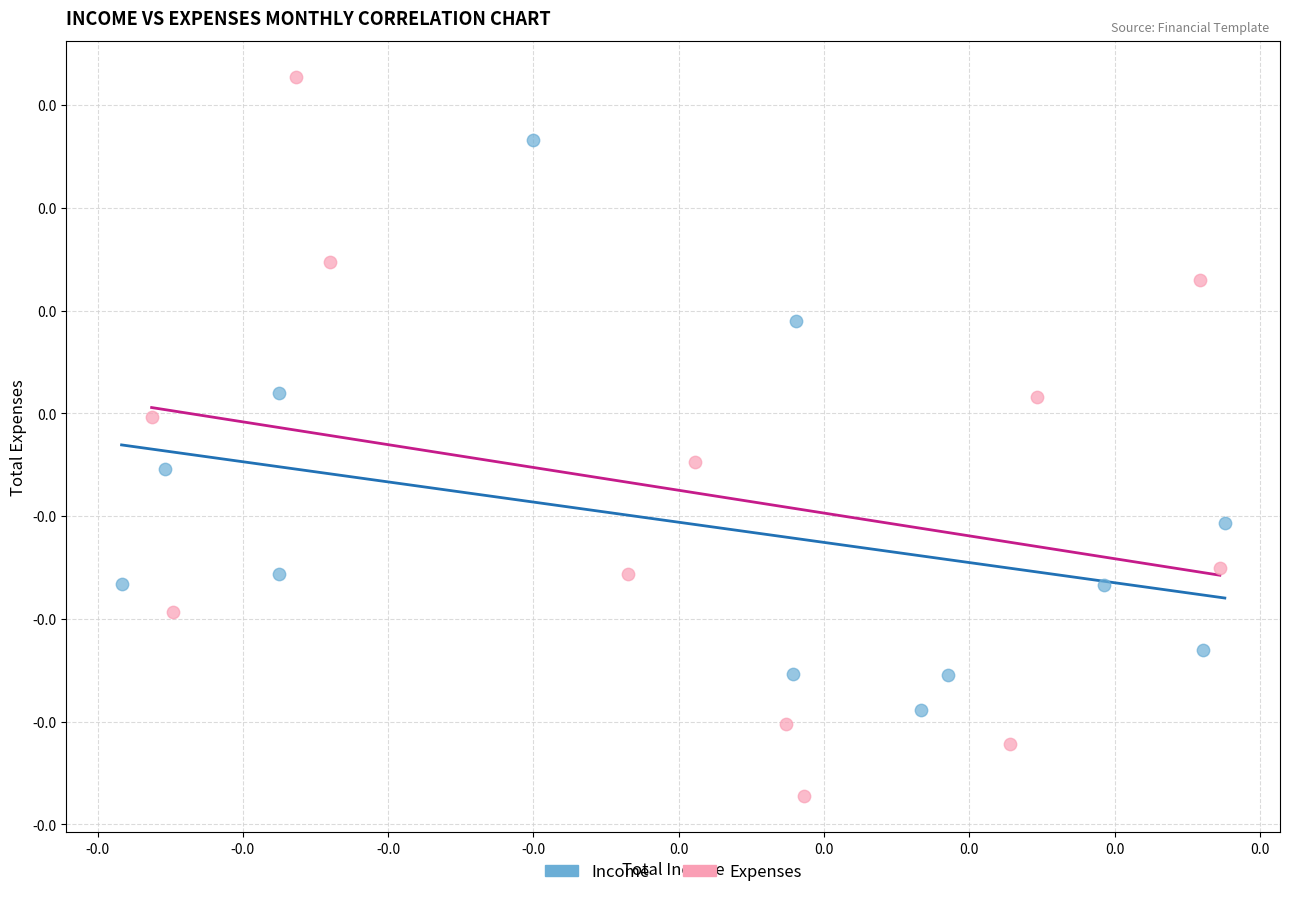

What are all the series names shown in the legend?

Income, Expenses